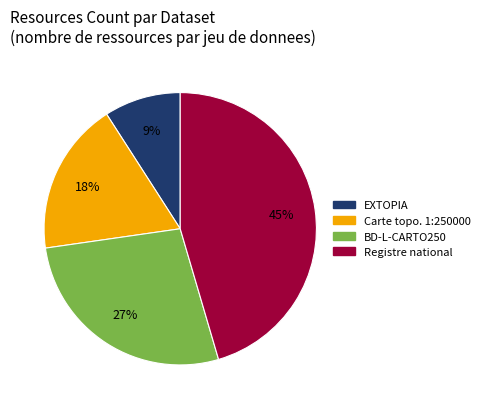

Is there any slice that represents more than half of the pie?

No